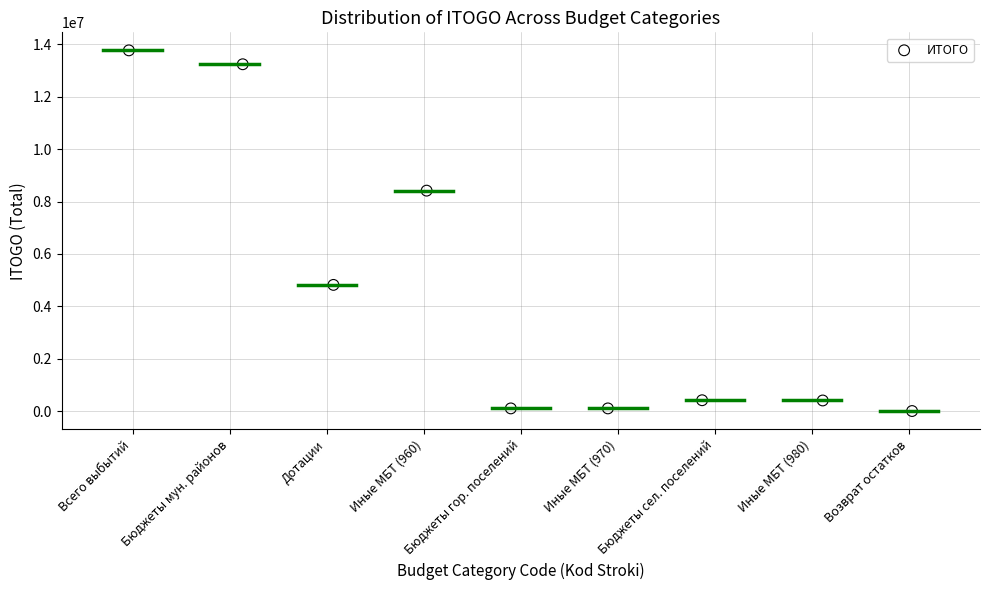

What Y value in the scatter plot is closest to 6887199?

8415216.7